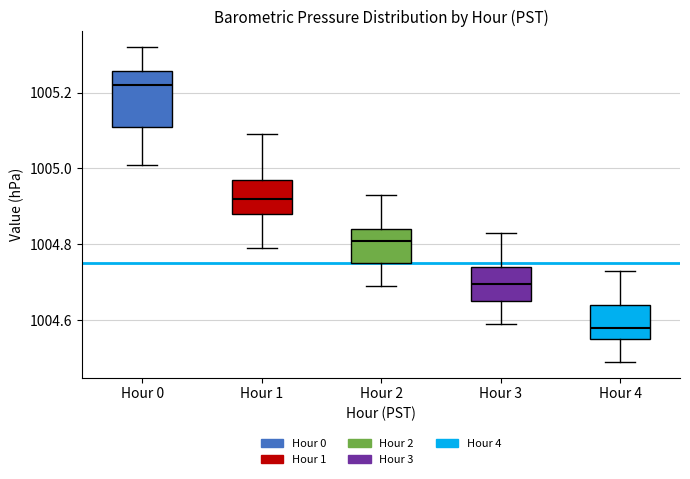

Reading left to right, transcribe this box plot: for each box, give where its median line is, the range the box spans, and where its two whiskers end, as read against the y-axis. The values are not printed on the chart, so give them approximately, as read against the axis.

Hour 0: median 1005.22, box 1005.12 to 1005.26, whiskers 1005.02 to 1005.32
Hour 1: median 1004.92, box 1004.88 to 1004.98, whiskers 1004.80 to 1005.10
Hour 2: median 1004.82, box 1004.76 to 1004.84, whiskers 1004.70 to 1004.94
Hour 3: median 1004.70, box 1004.66 to 1004.74, whiskers 1004.60 to 1004.84
Hour 4: median 1004.58, box 1004.56 to 1004.64, whiskers 1004.50 to 1004.74